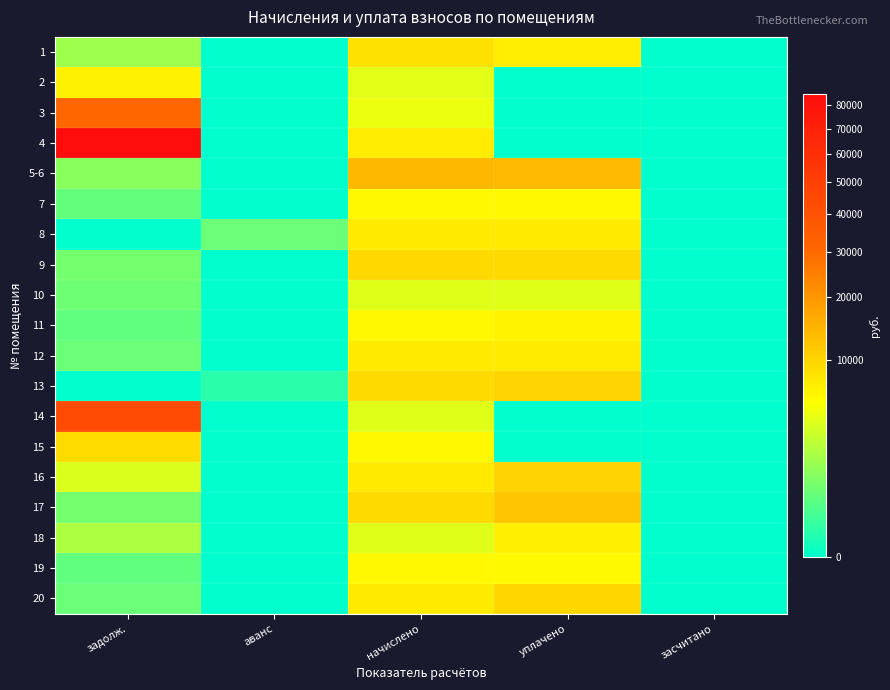

Between аванс and уплачено, which is larger?

уплачено